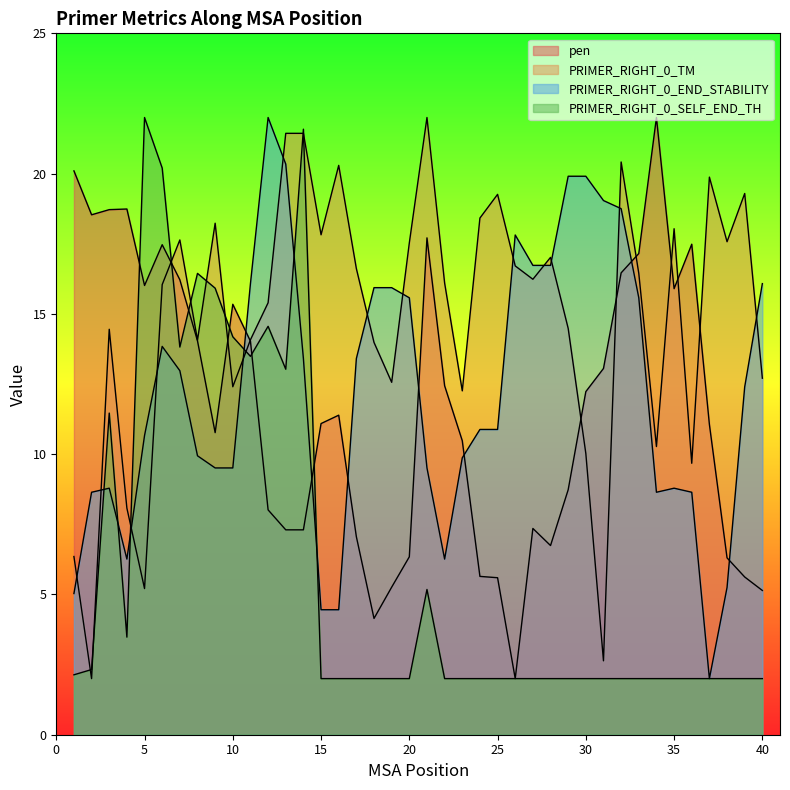

True or false: PRIMER_RIGHT_0_TM and pen intersect in this chart.

True